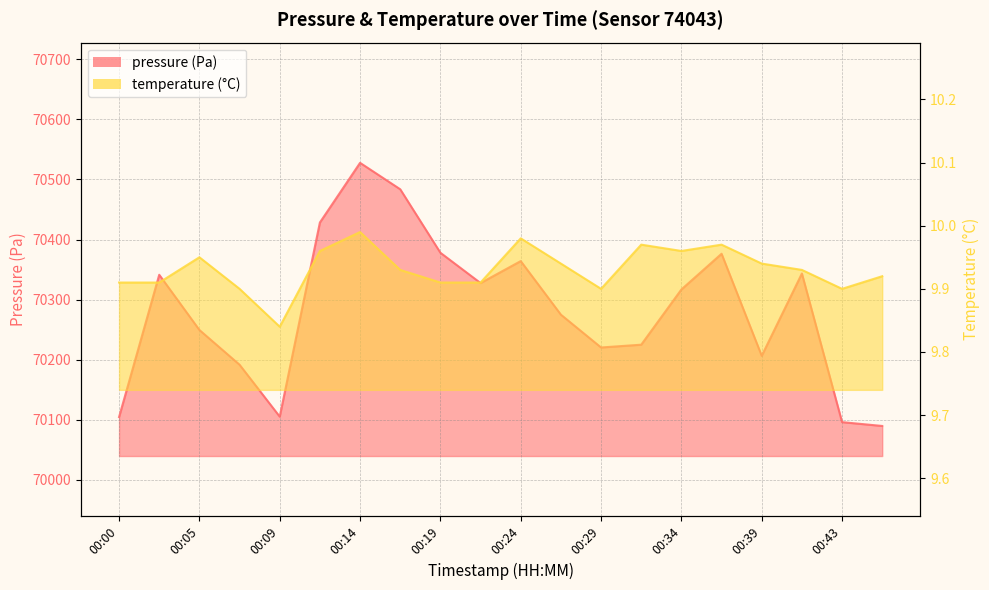

Between 00:07 and 00:39, which is larger?

00:39